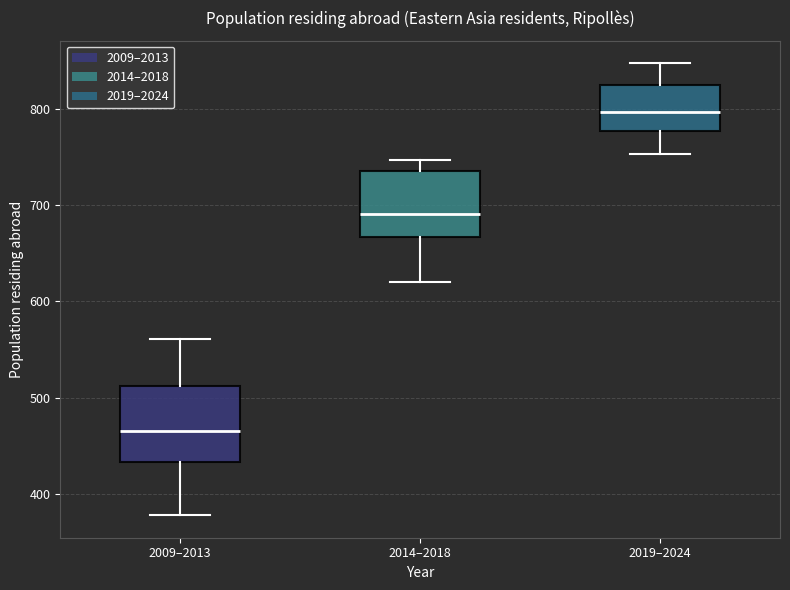

Reading left to right, read every box against the y-axis: the position of its median line, the range the box covers, and the ends of its whiskers. The values are not printed on the chart, so give them approximately, as read against the axis.

2009–2013: median 470, box 430 to 510, whiskers 380 to 560
2014–2018: median 690, box 670 to 740, whiskers 620 to 750
2019–2024: median 800, box 780 to 820, whiskers 750 to 850